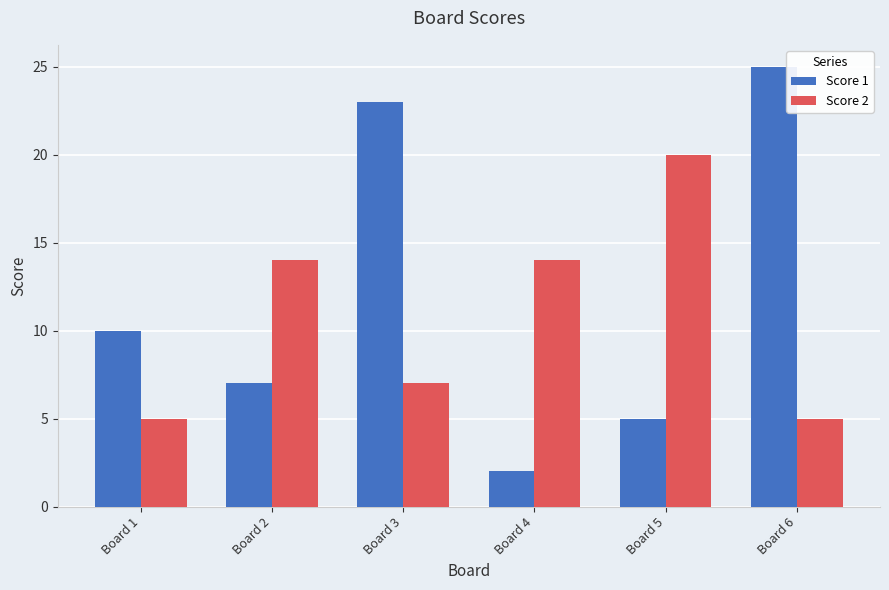

The Score 2 series shows 8 at Board 1. True or false?

False